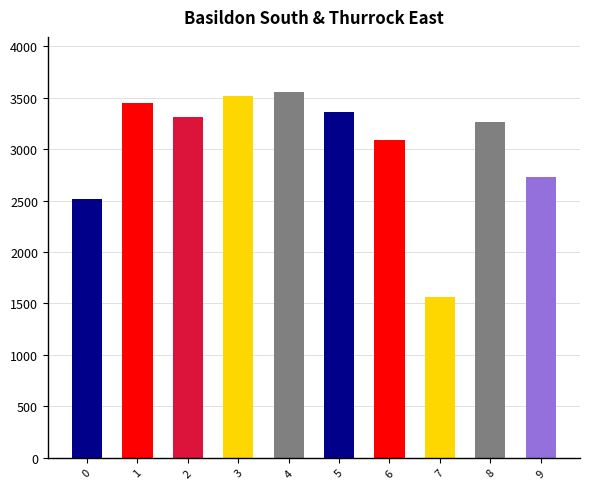

What is the sum of the values at 6 and 4?

6648.4